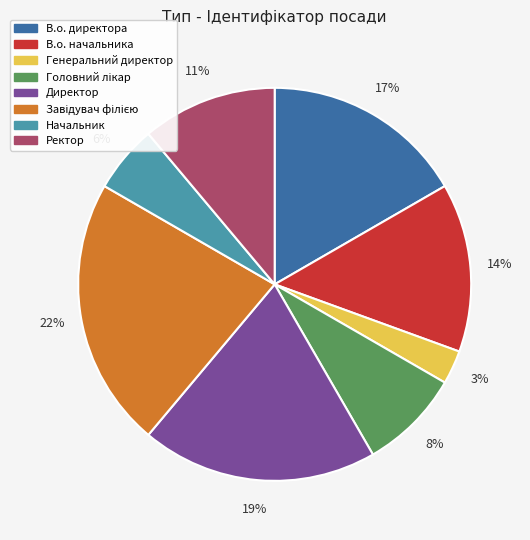

The В.о. директора slice represents 31% of the pie. True or false?

False